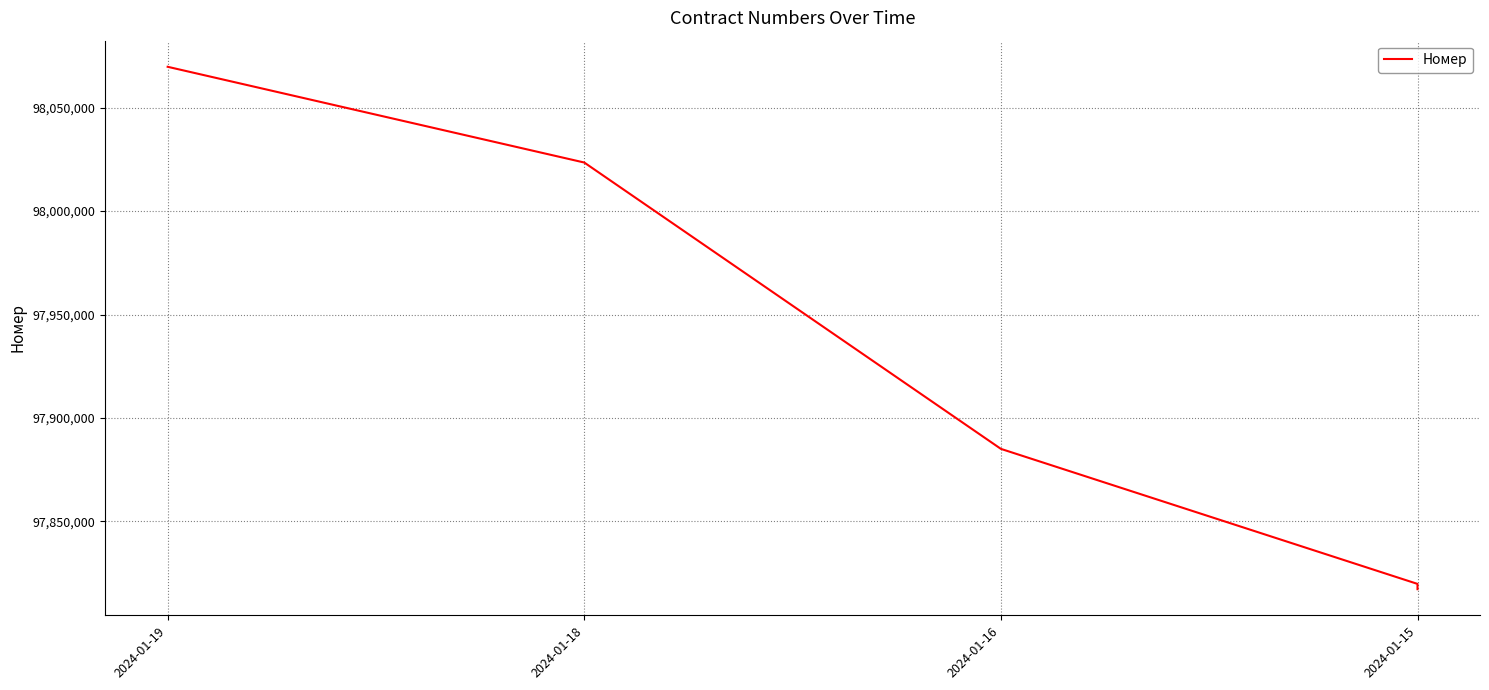

What is the greatest value displayed?

98069775